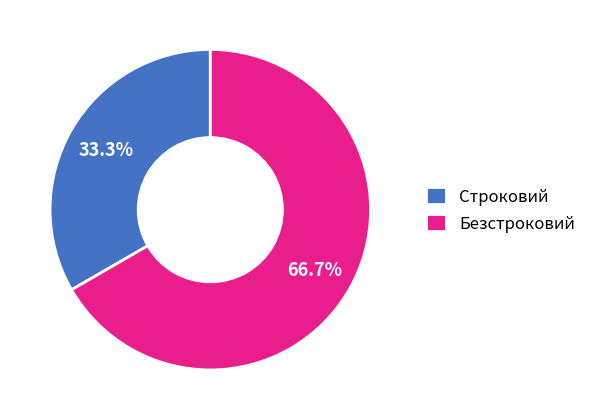

Between Строковий and Безстроковий, which is larger?

Безстроковий